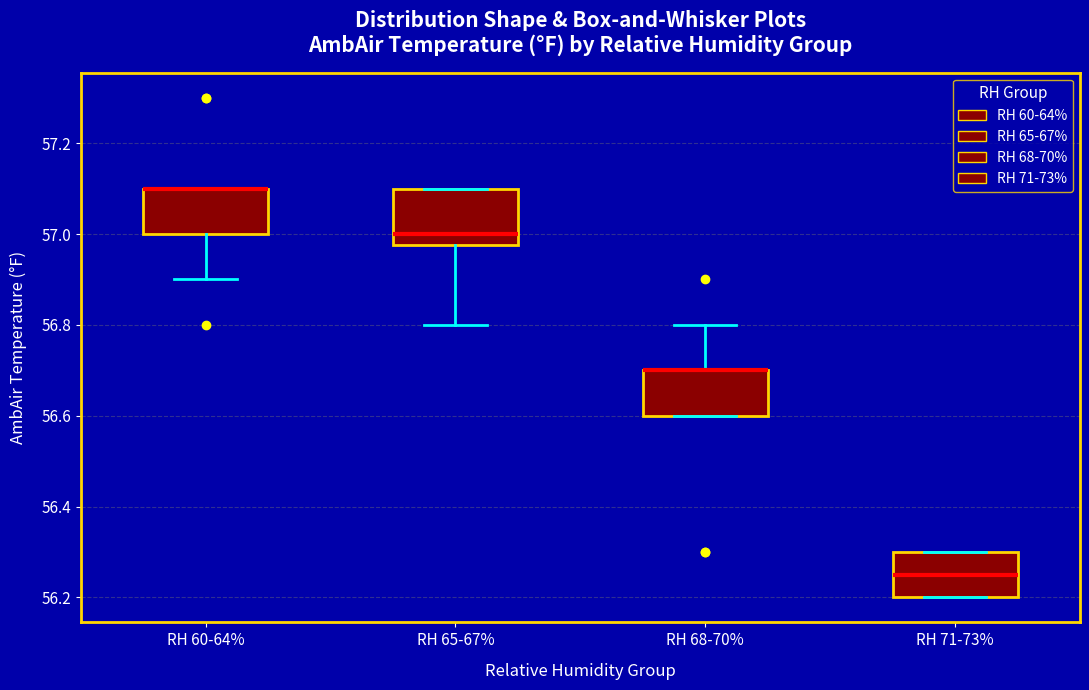

Reading left to right, transcribe this box plot: for each box, give where its median line is, the range the box spans, and where its two whiskers end, as read against the y-axis. The values are not printed on the chart, so give them approximately, as read against the axis.

RH 60-64%: median 57.10 (drawn on the box's upper edge), box 57.00 to 57.10, whiskers 56.90 to 57.10
RH 65-67%: median 57.00, box 56.98 to 57.10, whiskers 56.80 to 57.10
RH 68-70%: median 56.70 (drawn on the box's upper edge), box 56.60 to 56.70, whiskers 56.60 to 56.80
RH 71-73%: median 56.26, box 56.20 to 56.30, whiskers 56.20 to 56.30